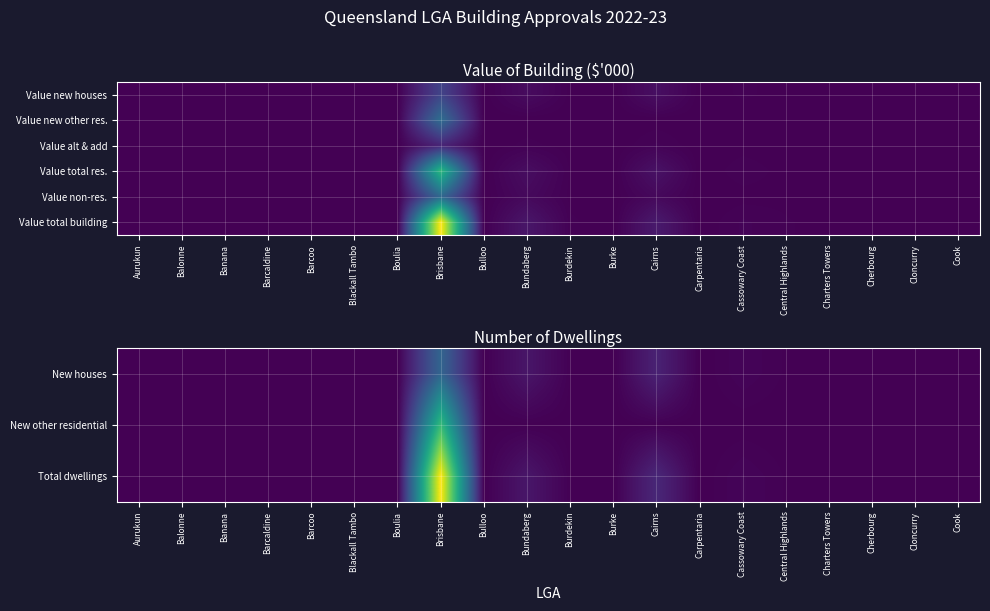

How many distinct data groups are displayed?

6